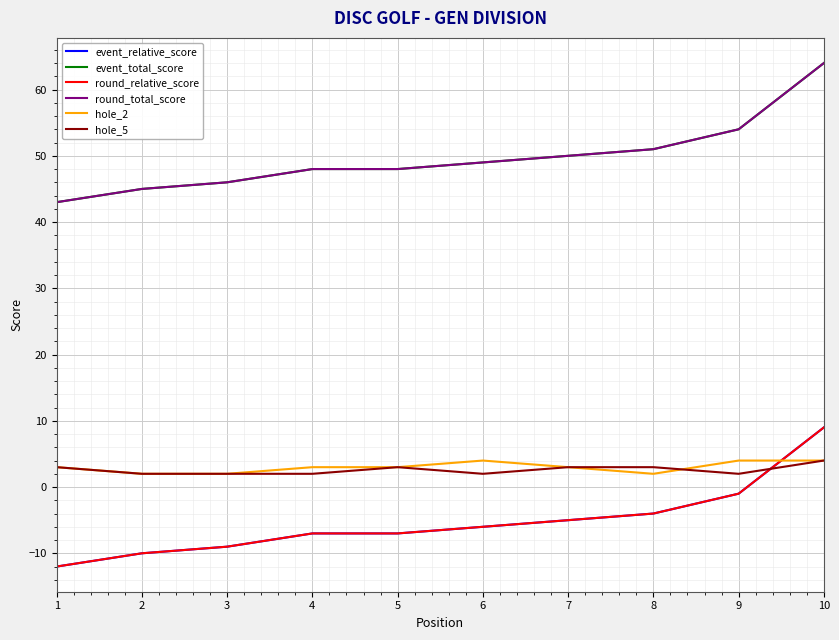

True or false: event_relative_score and round_total_score intersect in this chart.

False